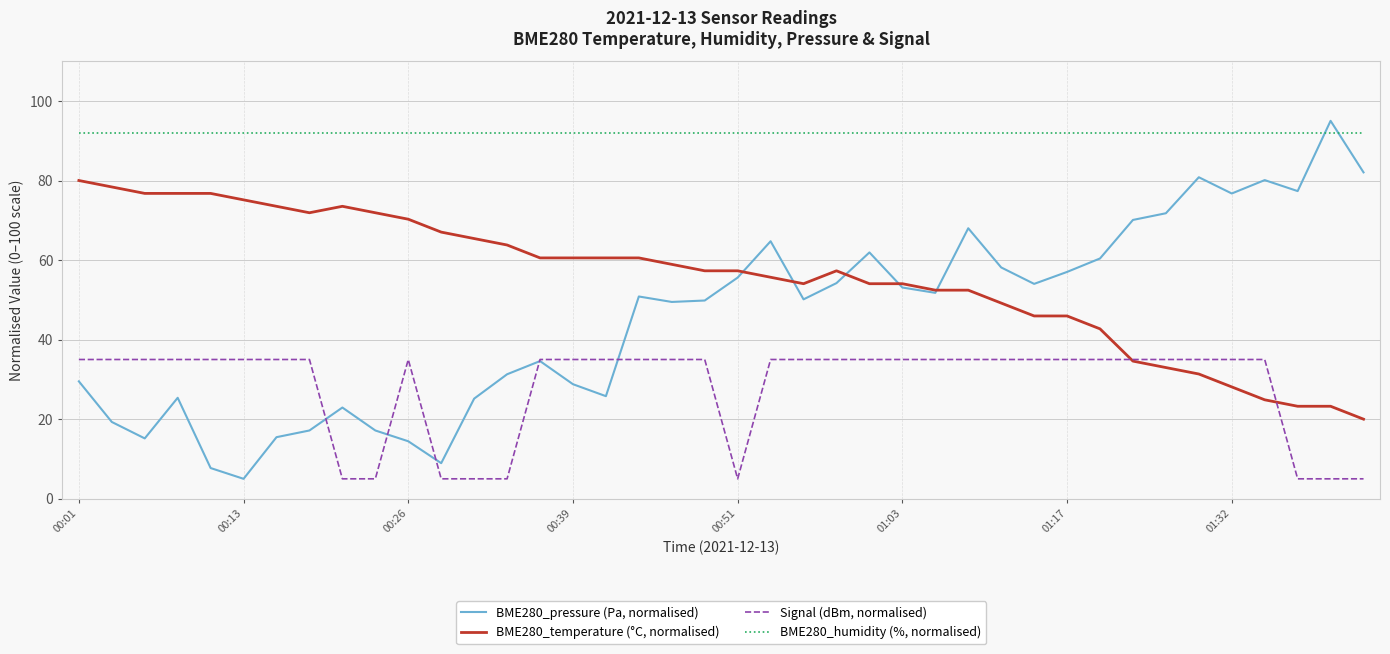

Which series has the widest spread of values?

BME280_pressure (Pa, normalised)